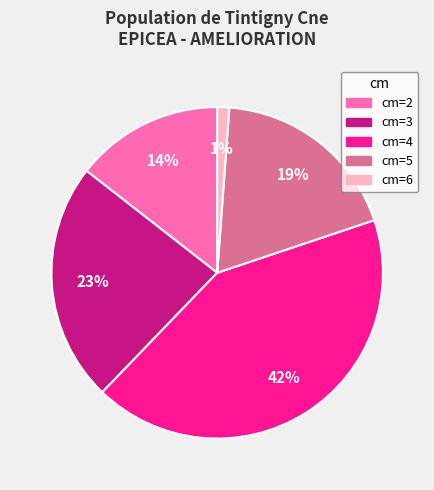

To the nearest percent, what is the difference between the largest and smallest slice percentages?

41%